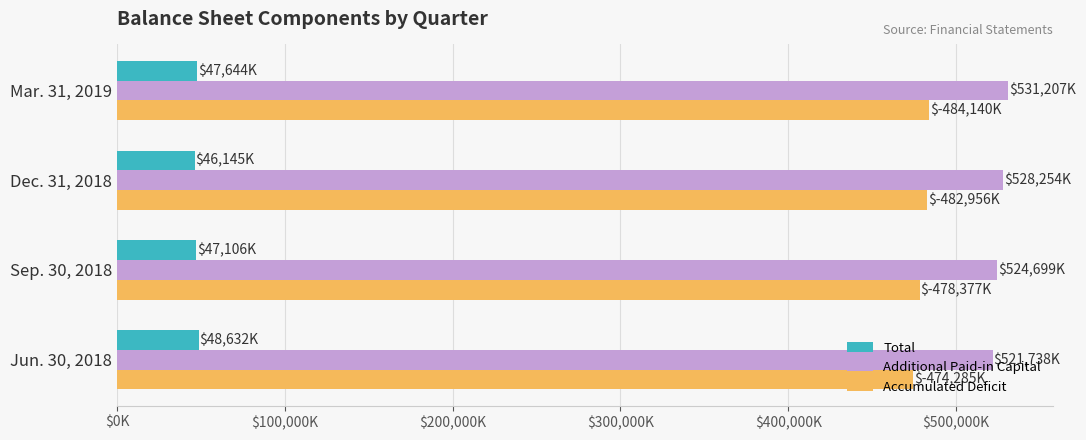

List the series in order of their peak value, lowest first.

Total, Accumulated Deficit, Additional Paid-in Capital